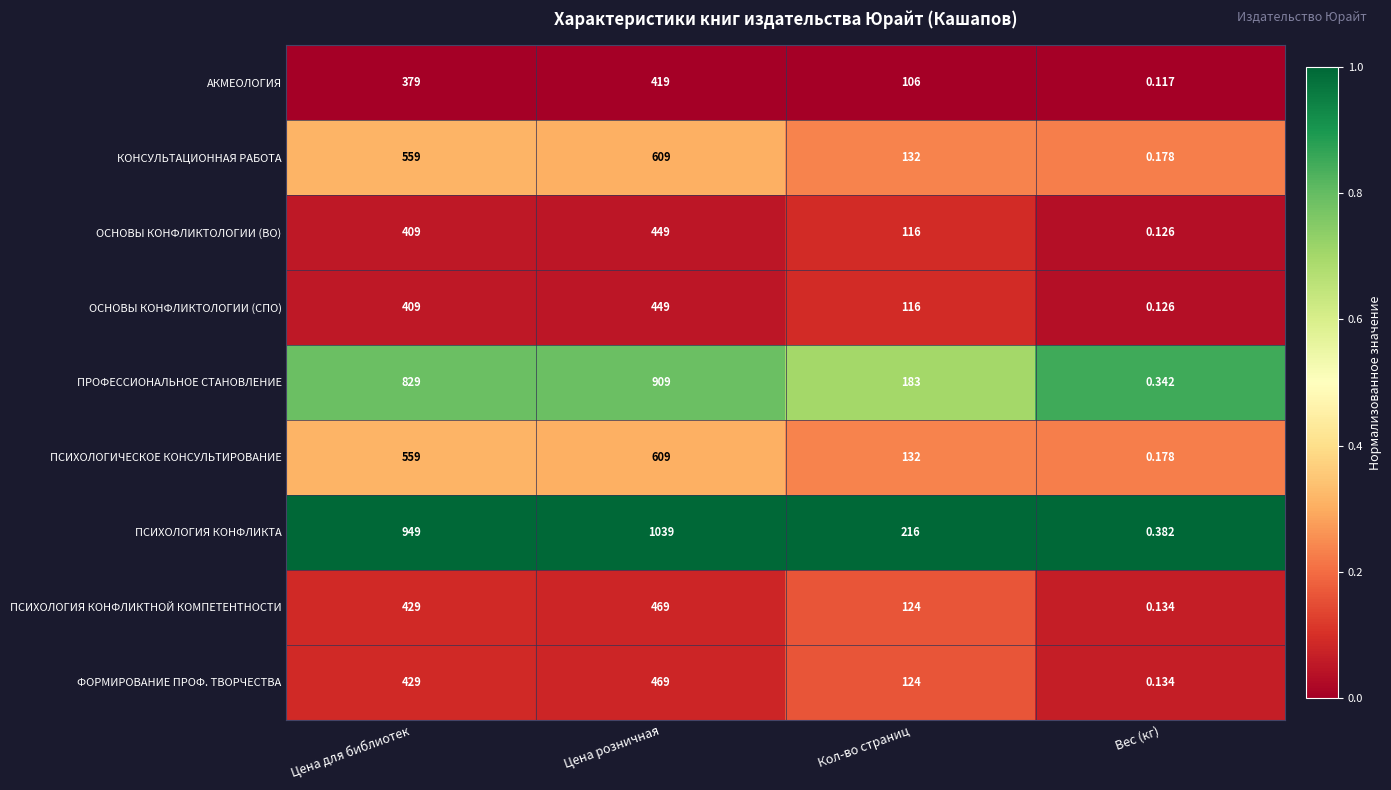

At which label does ПСИХОЛОГИЧЕСКОЕ КОНСУЛЬТИРОВАНИЕ reach its minimum?

Вес (кг)